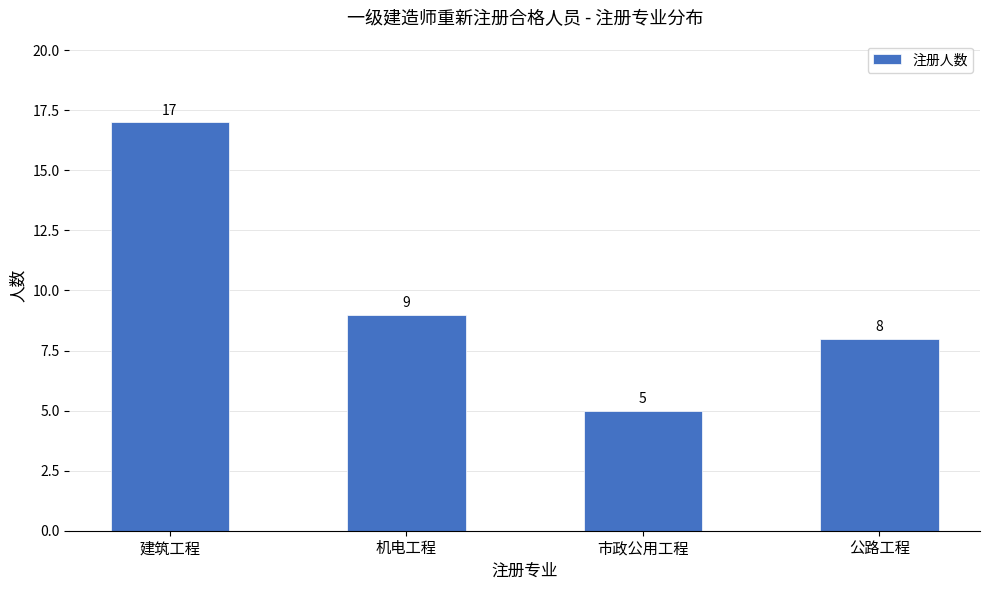

Reading right to left, what are all the values shown in this chart?

8	5	9	17